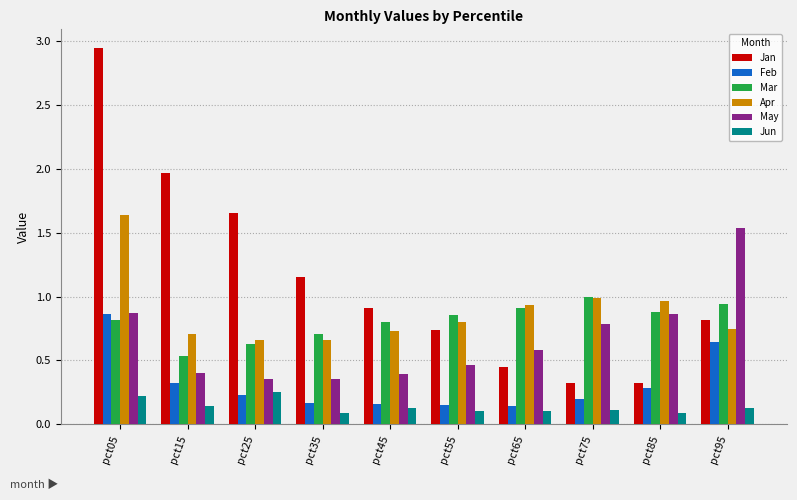

True or false: Jan has a value of 0.7 at pct25.

False